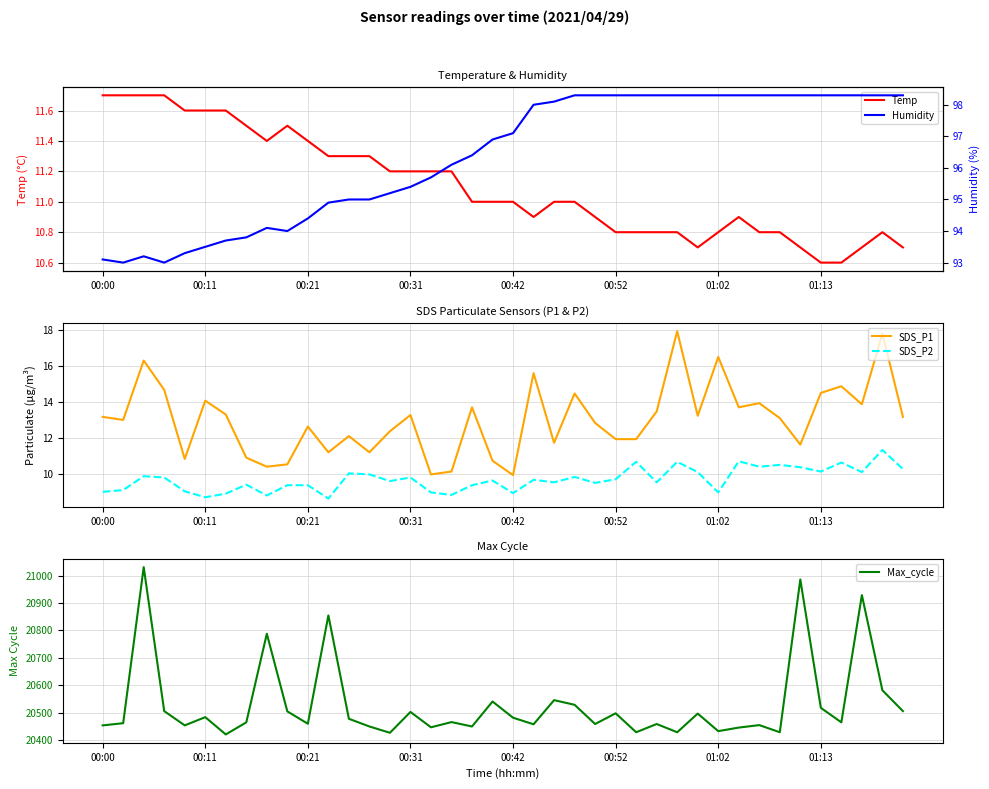

What is the minimum value for Max_cycle?

20421